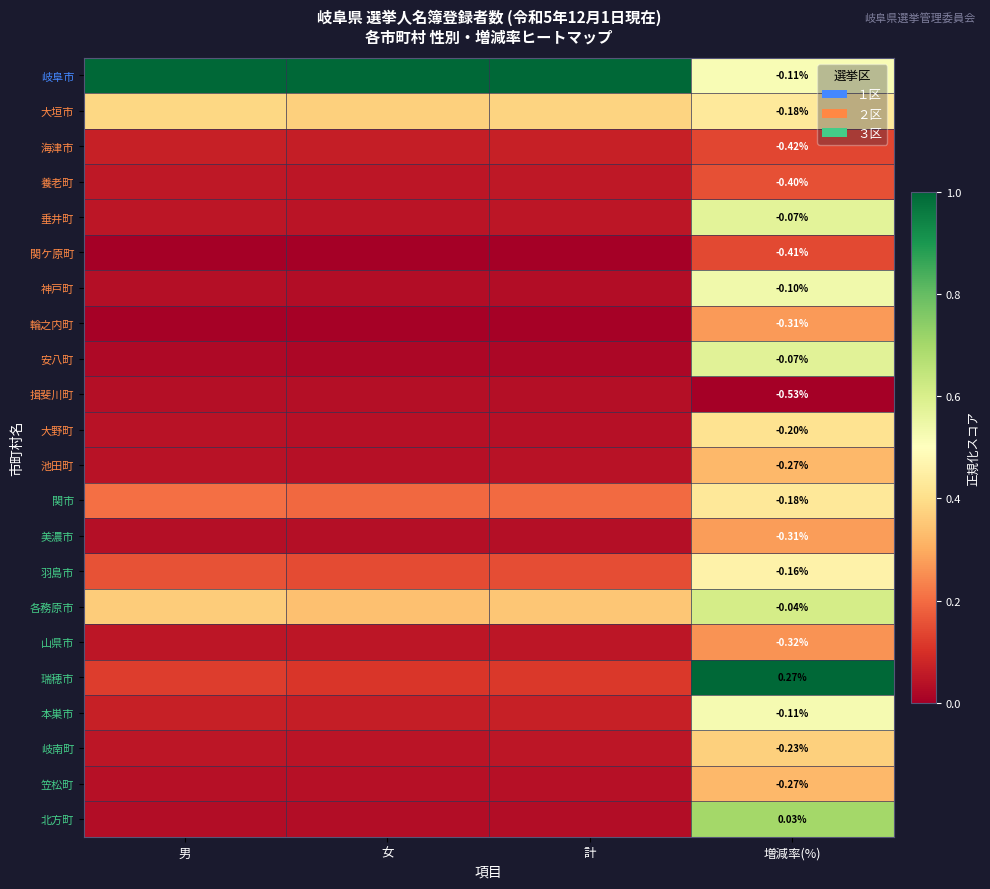

What is the approximate value of 山県市 at 男?

0.1